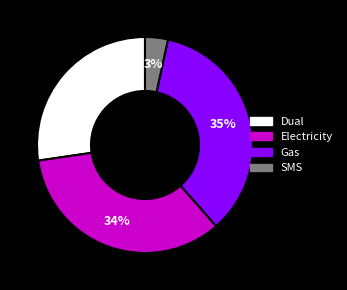

Count the number of slices in the pie.

4